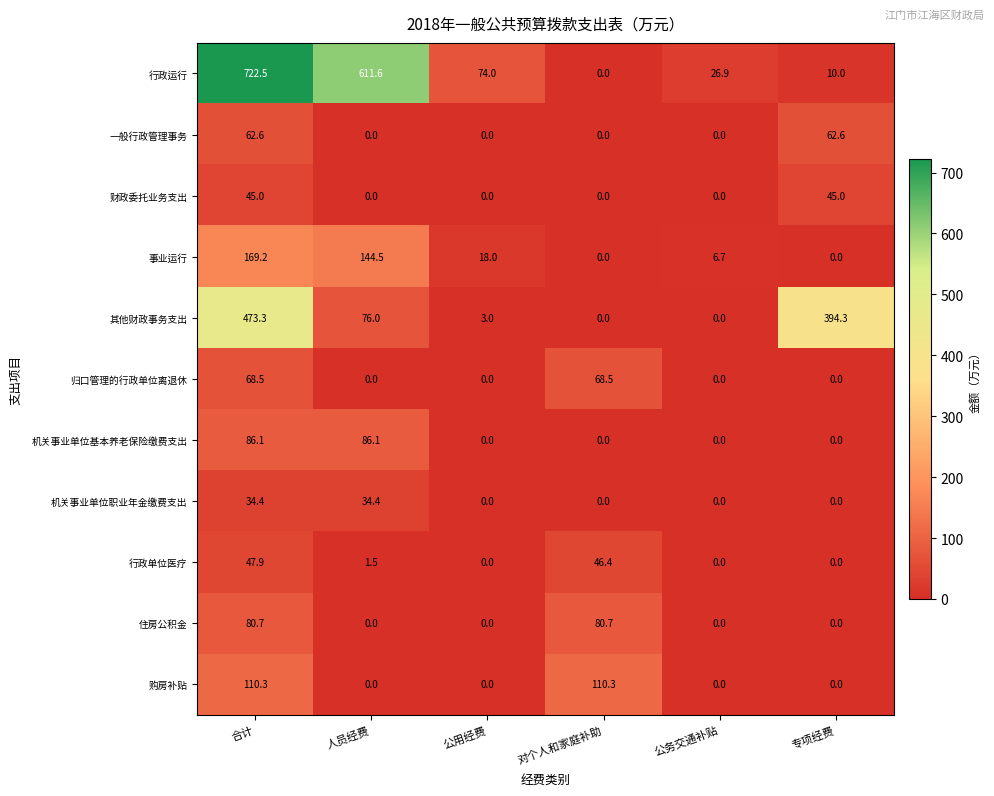

What is the difference between the second highest and minimum values in the 购房补贴 series?

110.3